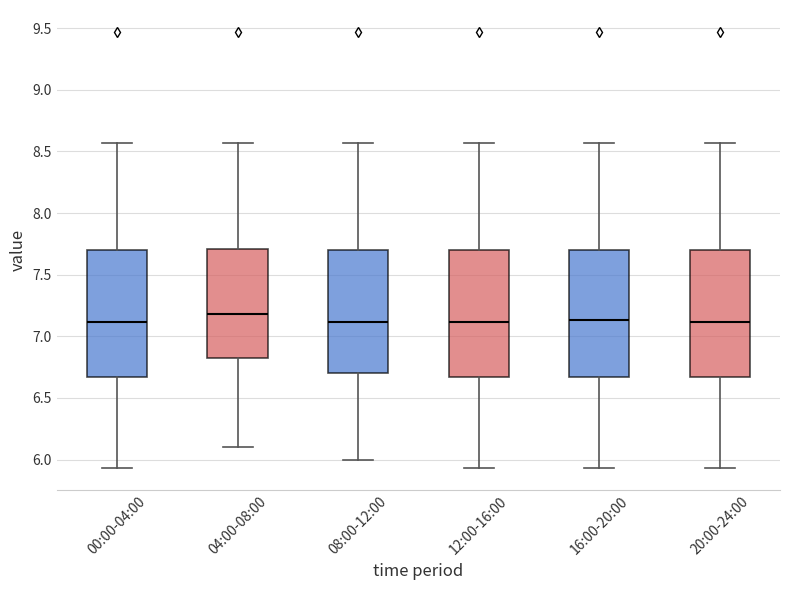

Where does the median line of the box for 12:00-16:00 sit on the y-axis? The values are not printed on the chart, so give them approximately, as read against the axis.

7.10